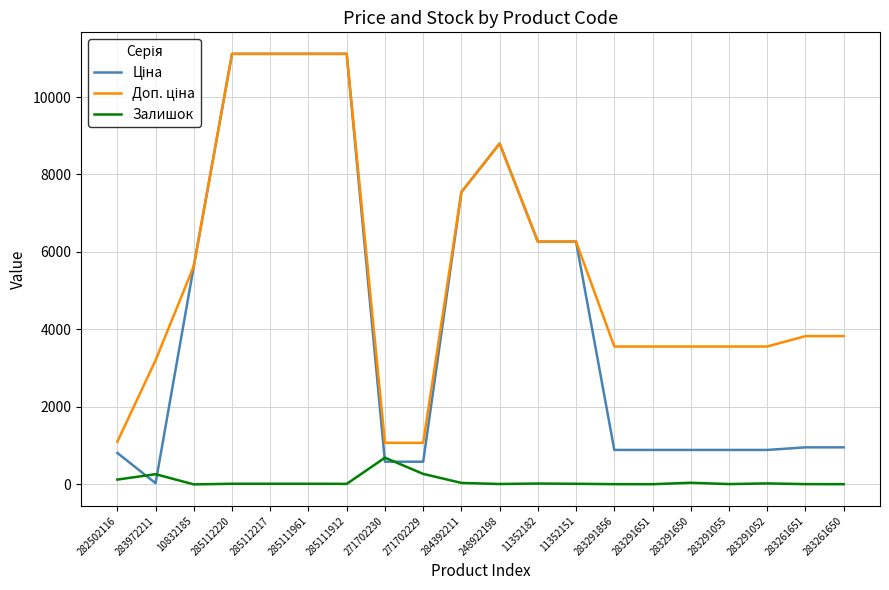

True or false: Залишок has a value of 23.0 at 11352182.

True